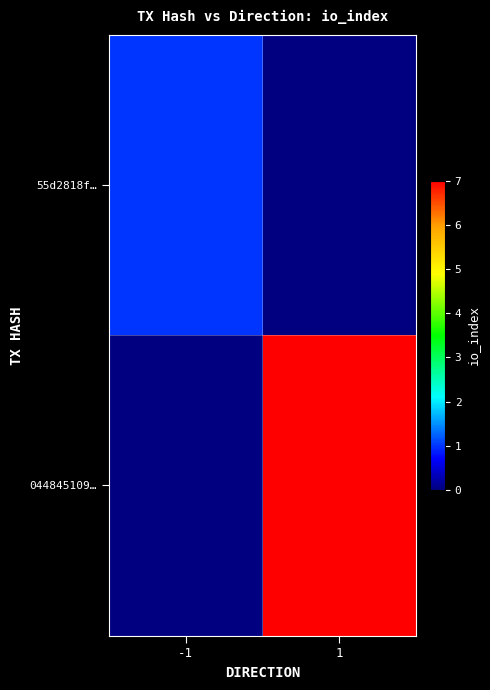

What is the difference between the highest and lowest values at 1?

7